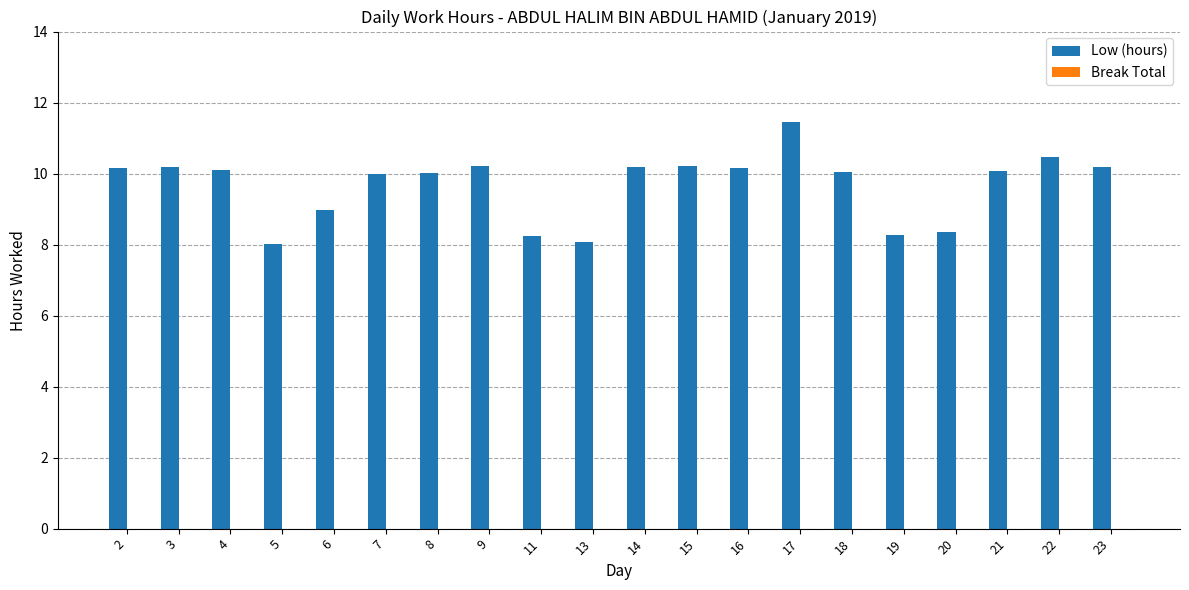

Are the bars horizontal?

No